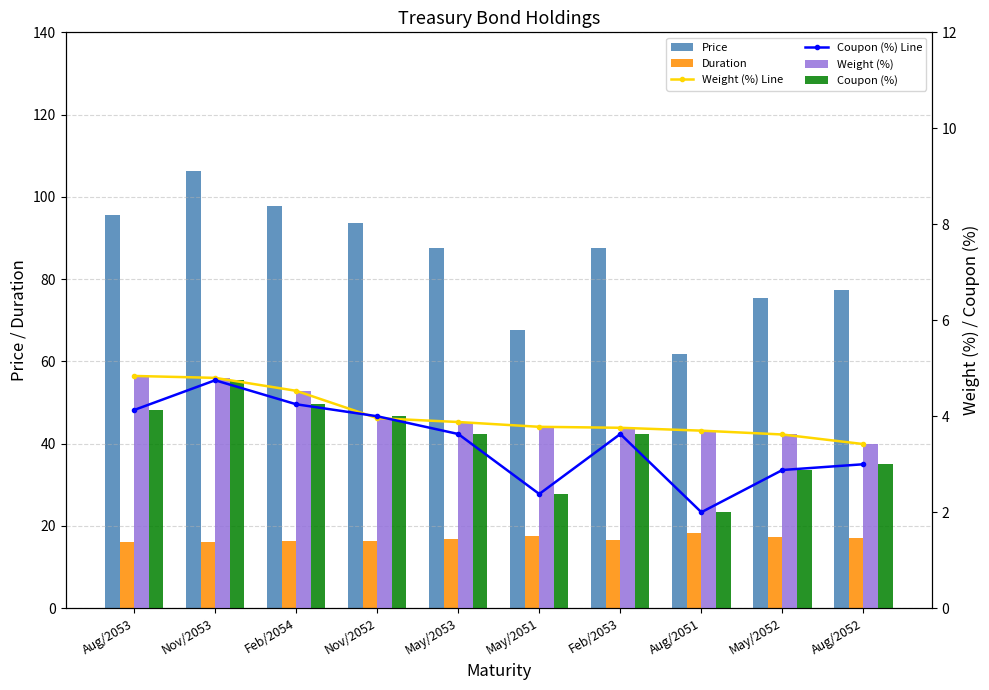

Where does the Coupon (%) Line series first go above 3?

Aug/2053